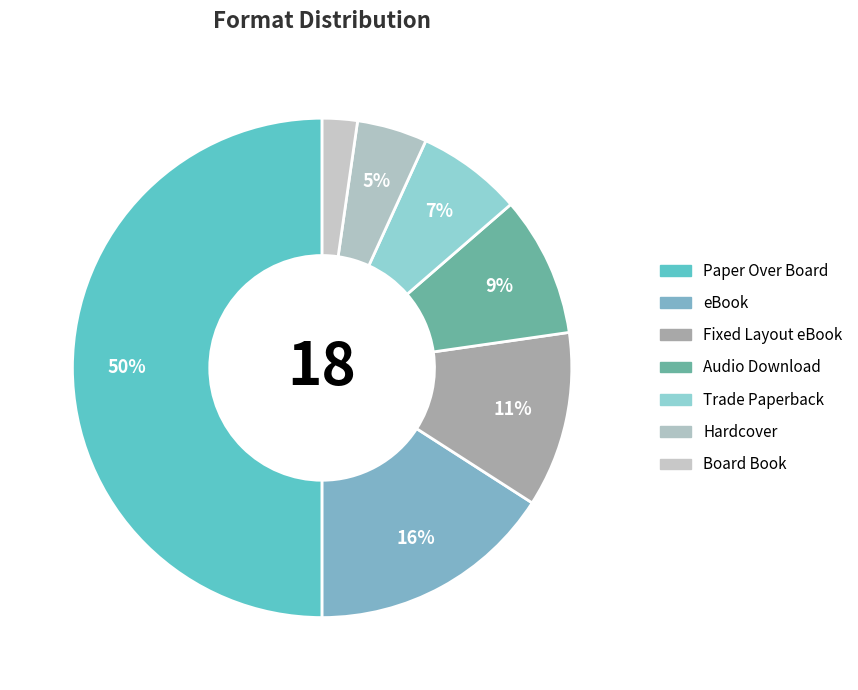

How many slices are in this pie chart?

7